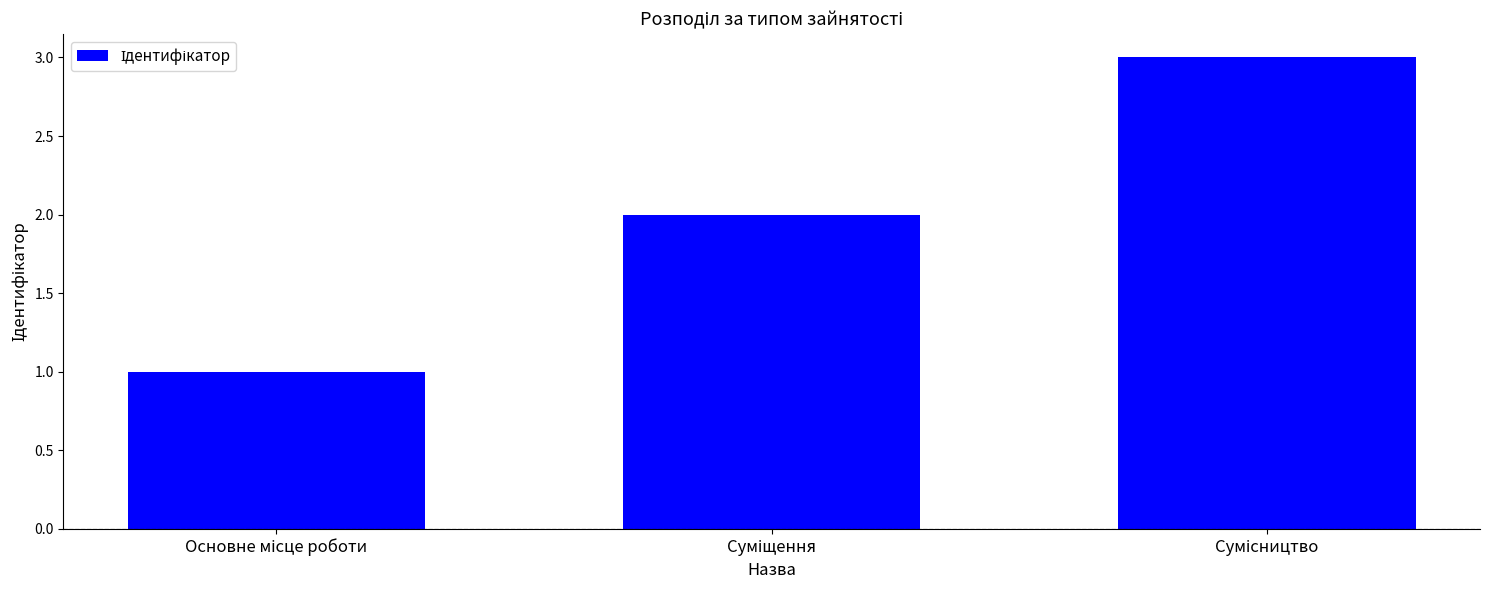

What is the sum of all values?

6